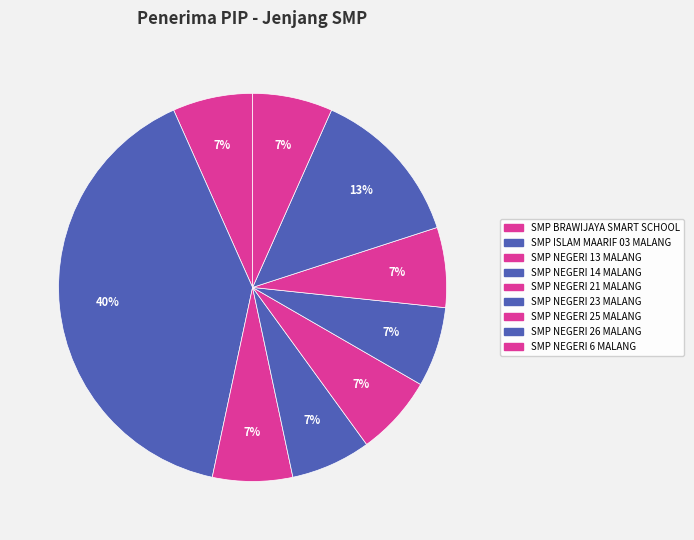

Rank the categories by value from lowest to highest.

SMP BRAWIJAYA SMART SCHOOL, SMP NEGERI 13 MALANG, SMP NEGERI 14 MALANG, SMP NEGERI 21 MALANG, SMP NEGERI 23 MALANG, SMP NEGERI 25 MALANG, SMP NEGERI 6 MALANG, SMP NEGERI 26 MALANG, SMP ISLAM MAARIF 03 MALANG